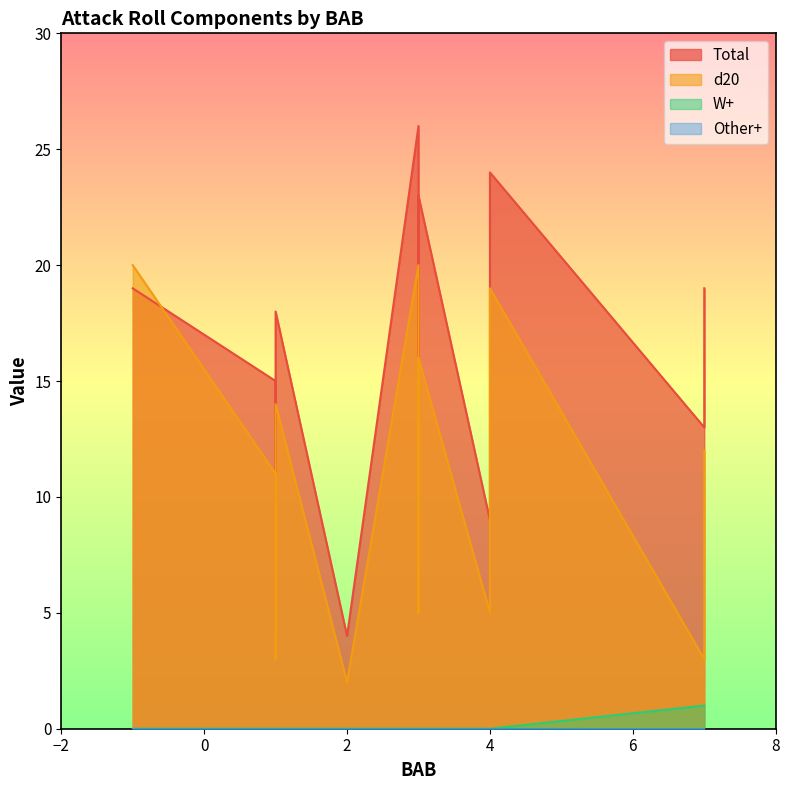

In d20, how many points are higher than both neighbors (excluding endpoints)?

3